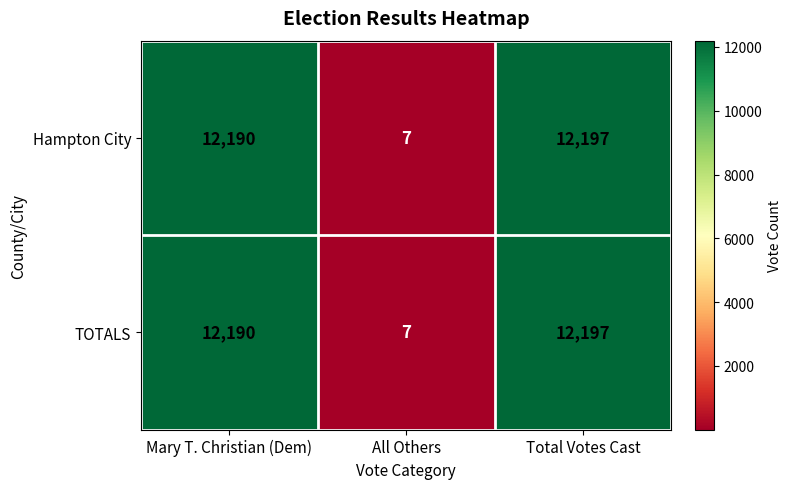

What is the difference between the maximum and second lowest values in the TOTALS series?

7